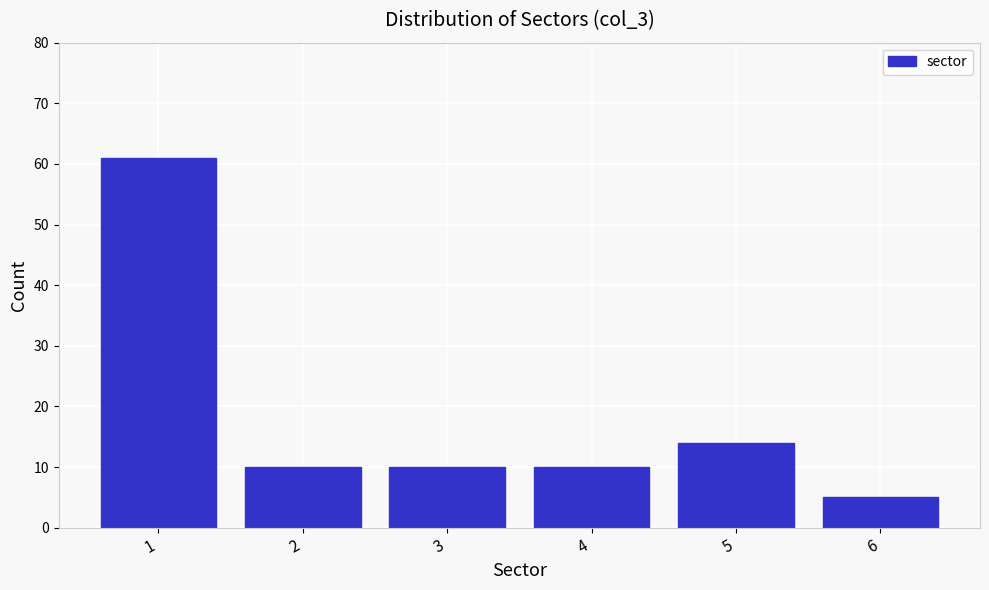

Reading left to right, extract all data points from this chart.

1=61	2=10	3=10	4=10	5=14	6=5